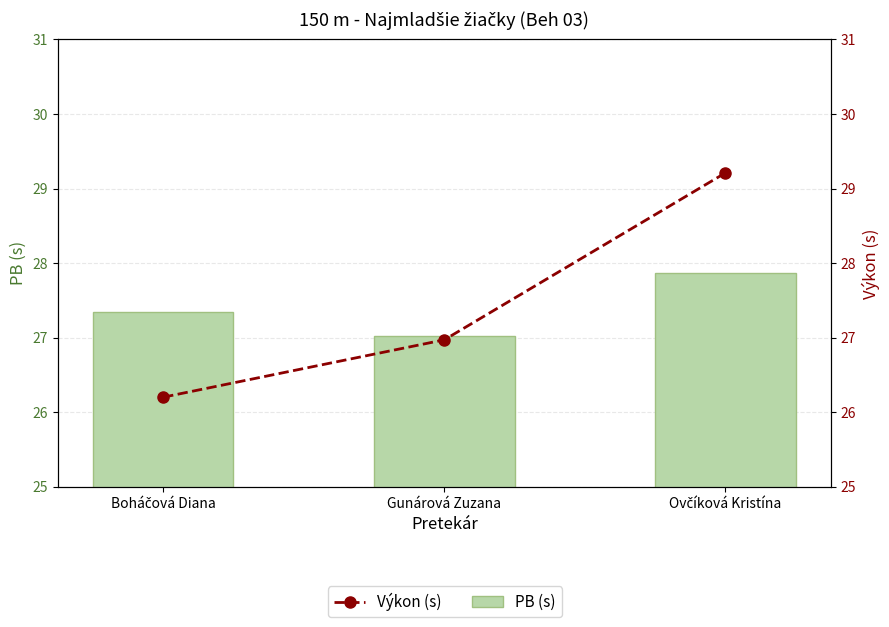

Are the bars horizontal?

No